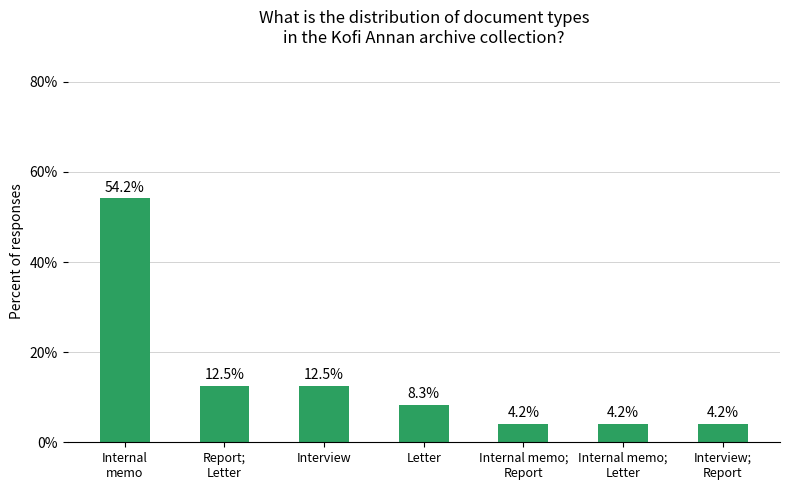

What is the average value?

14.3